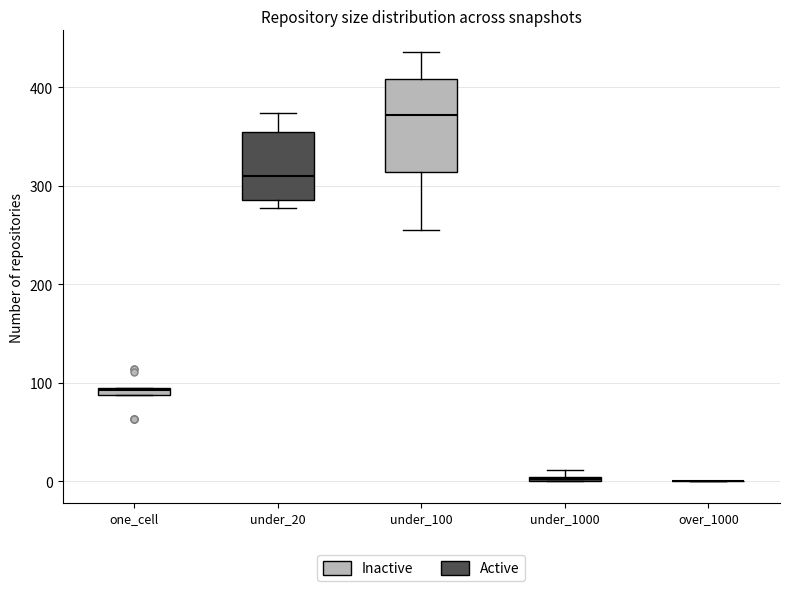

Where is the lower edge of the box for one_cell on the y-axis? The values are not printed on the chart, so give them approximately, as read against the axis.

90